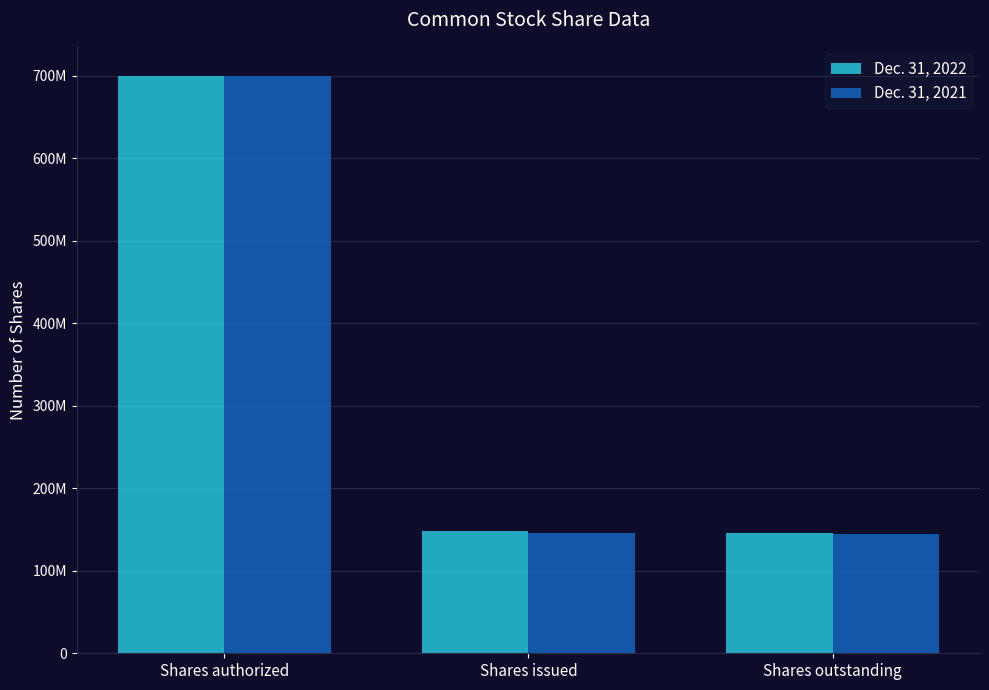

What is the sum of the Dec. 31, 2021 values at Shares outstanding and Shares authorized?

845000000